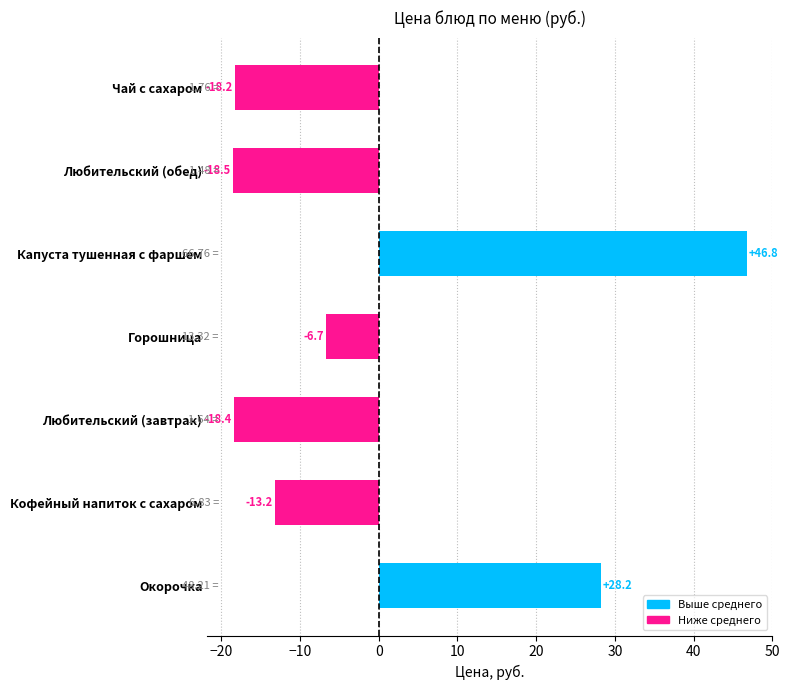

Where is the data nearest to the value 14?

Окорочка